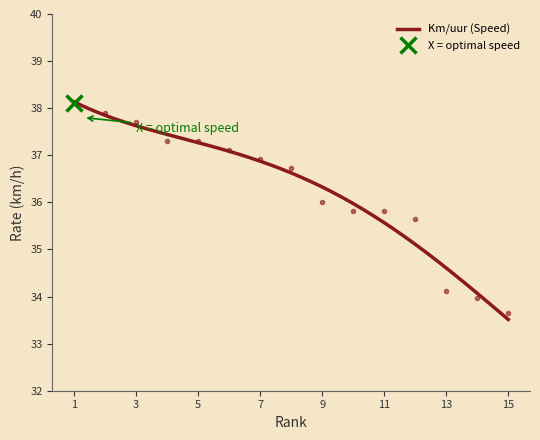

The value at 8 is 25.7. True or false?

False